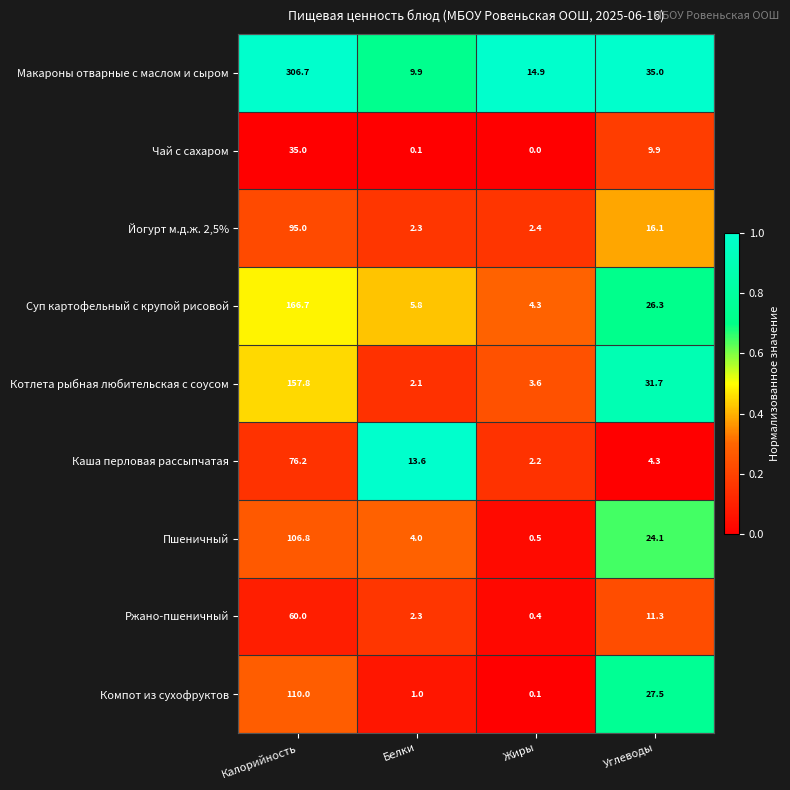

Which series changed the most between Белки and Жиры?

Каша перловая рассыпчатая